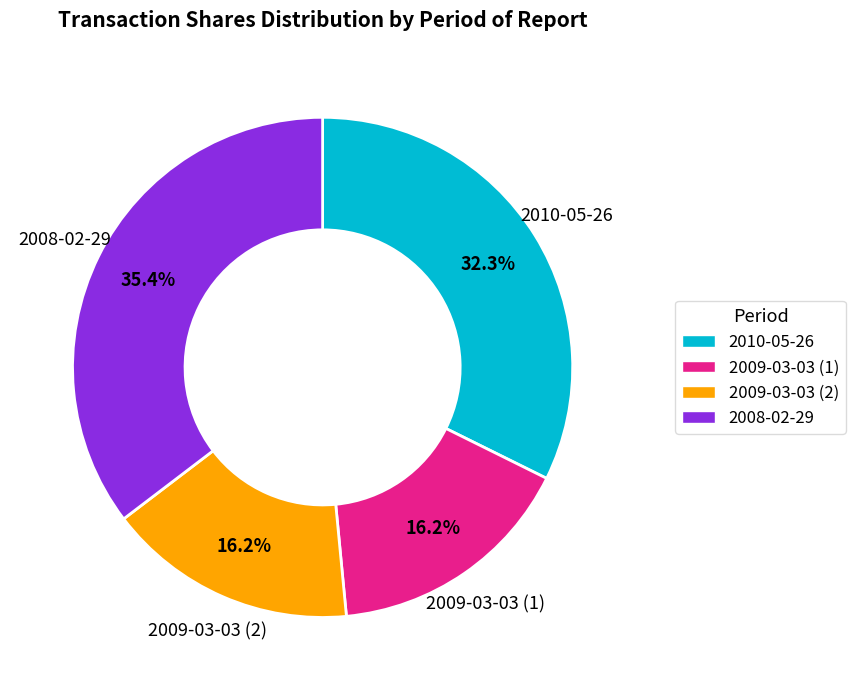

True or false: 2010-05-26 accounts for 32% of the total.

True